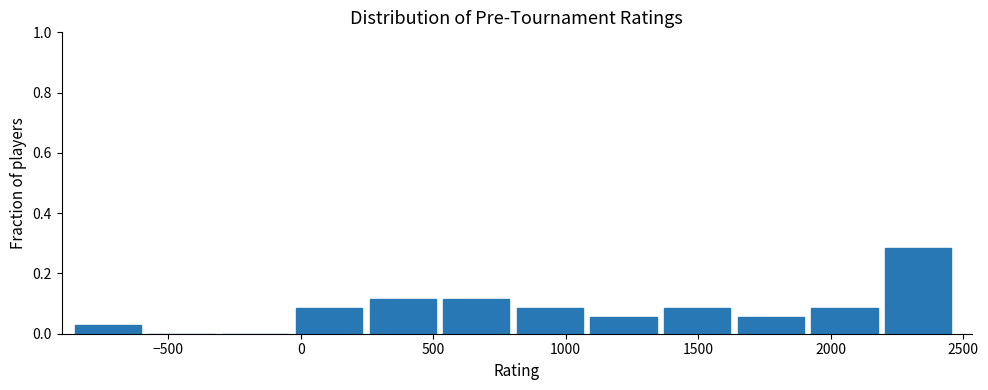

Reading left to right, transcribe this chart: for each bar, give the range it covers on the x-axis and its height. Neither the bar edges nor the heights are printed on the chart, so give them approximately, as read against the axes.

-850 to -550: 0.02
-550 to -300: 0
-300 to 0: 0
0 to 250: 0.08
250 to 550: 0.12
550 to 800: 0.12
800 to 1100: 0.08
1100 to 1350: 0.06
1350 to 1650: 0.08
1650 to 1950: 0.06
1950 to 2200: 0.08
2200 to 2500: 0.28